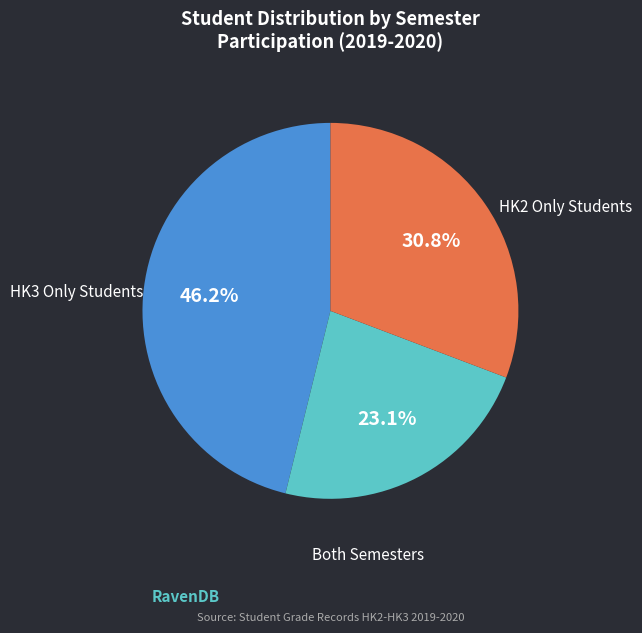

Is there any slice that represents more than half of the pie?

No